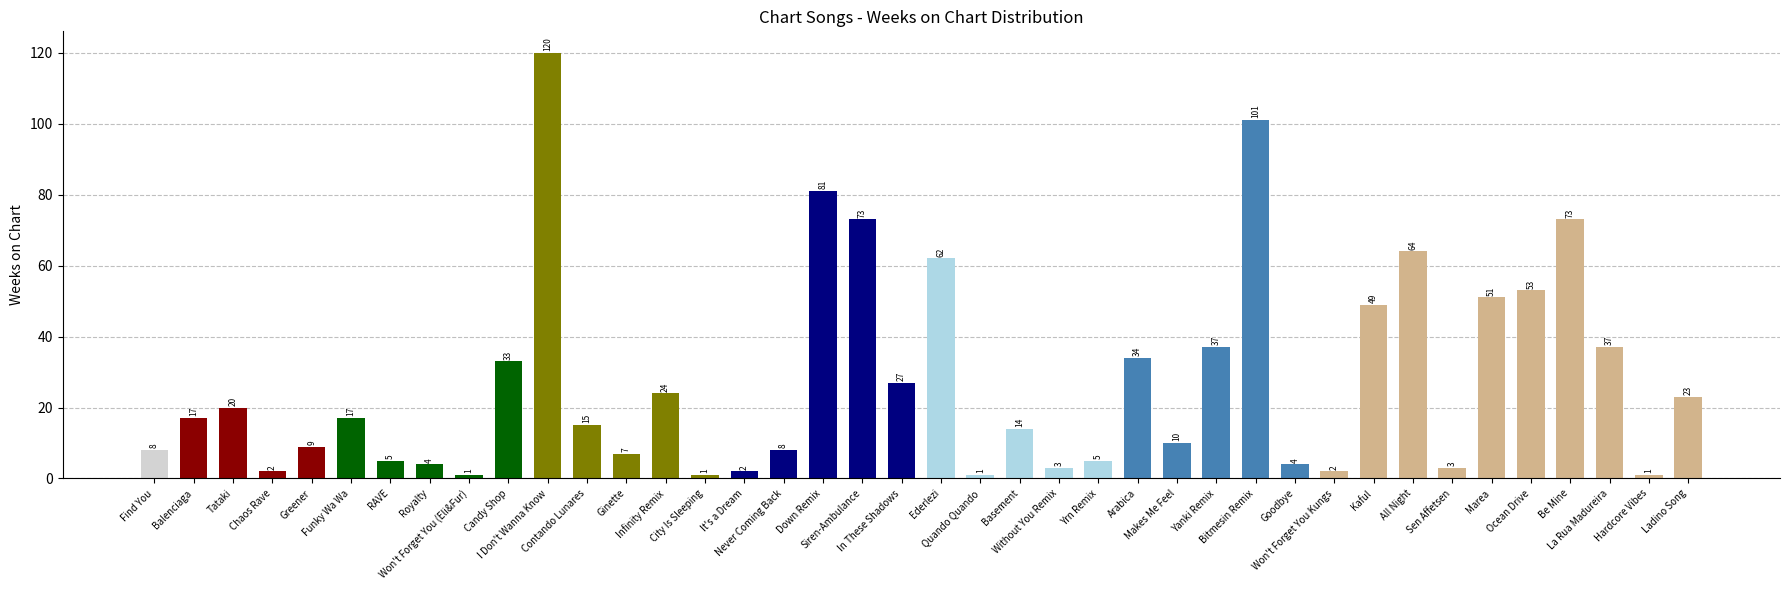

Reading left to right, extract all data points from this chart.

Find You=8	Balenciaga=17	Tataki=20	Chaos Rave=2	Greener=9	Funky Wa Wa=17	RAVE=5	Royalty=4	Won't Forget You (Eli&Fur)=1	Candy Shop=33	I Don't Wanna Know=120	Contando Lunares=15	Ginette=7	Infinity Remix=24	City Is Sleeping=1	It's a Dream=2	Never Coming Back=8	Down Remix=81	Siren-Ambulance=73	In These Shadows=27	Ederlezi=62	Quando Quando=1	Basement=14	Without You Remix=3	Yrn Remix=5	Arabica=34	Makes Me Feel=10	Yanki Remix=37	Bitmesin Remix=101	Goodbye=4	Won't Forget You Kungs=2	Kaful=49	All Night=64	Sen Affetsen=3	Marea=51	Ocean Drive=53	Be Mine=73	La Rua Madureira=37	Hardcore Vibes=1	Ladino Song=23